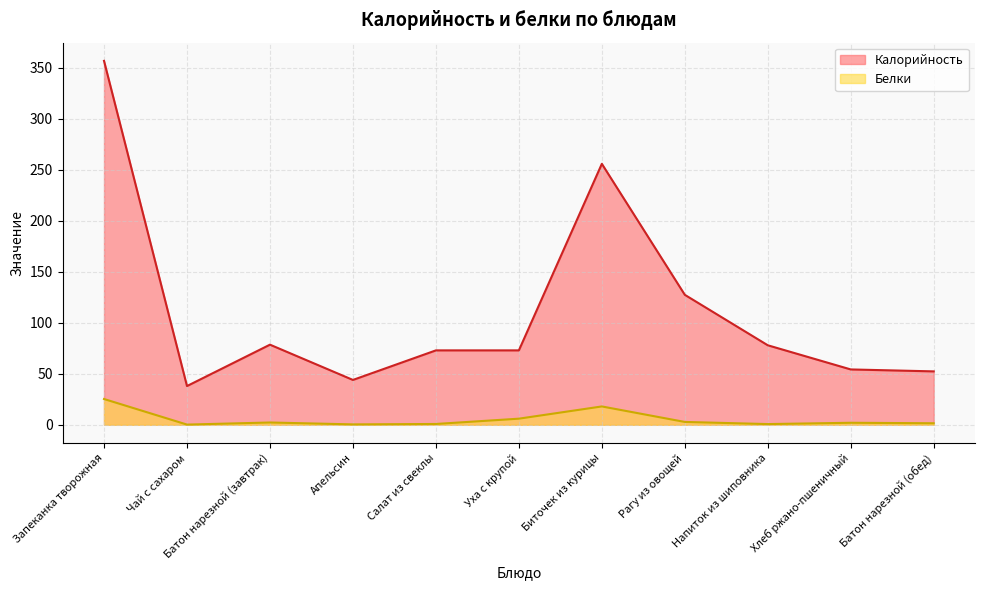

True or false: Калорийность and Белки cross at least once.

False